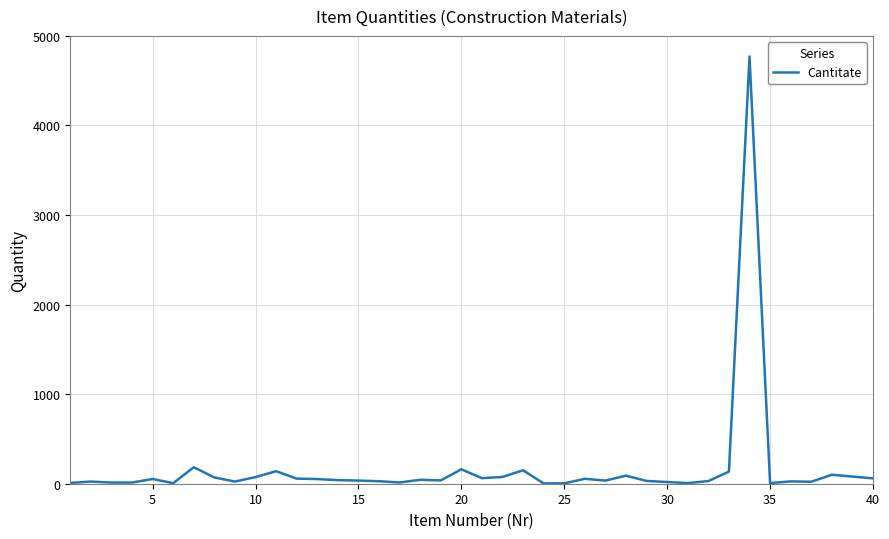

What is the difference between the maximum and minimum values?

4767.0